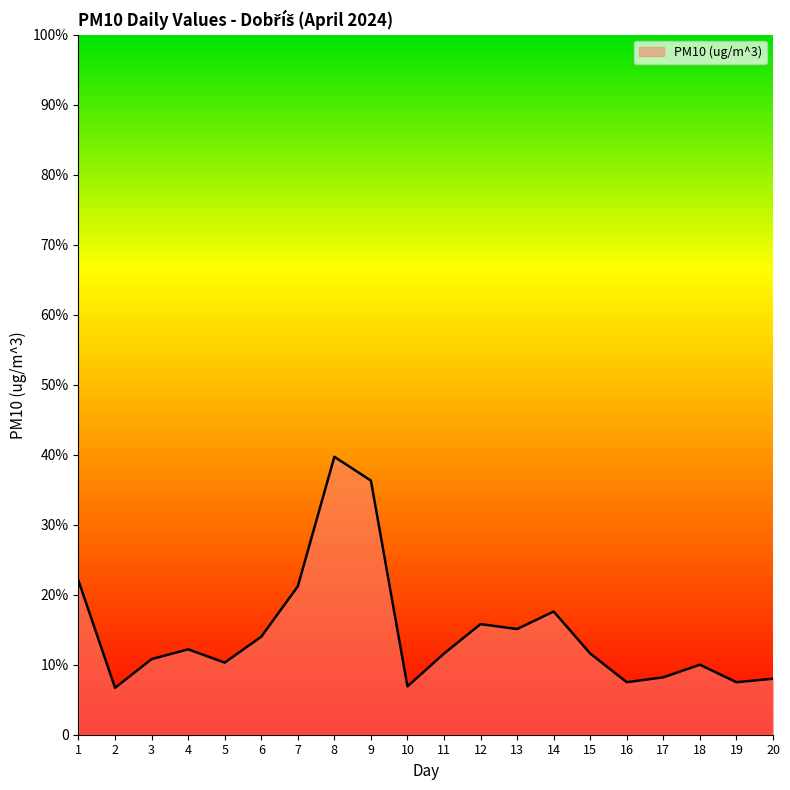

Does the chart have visible grid lines?

No